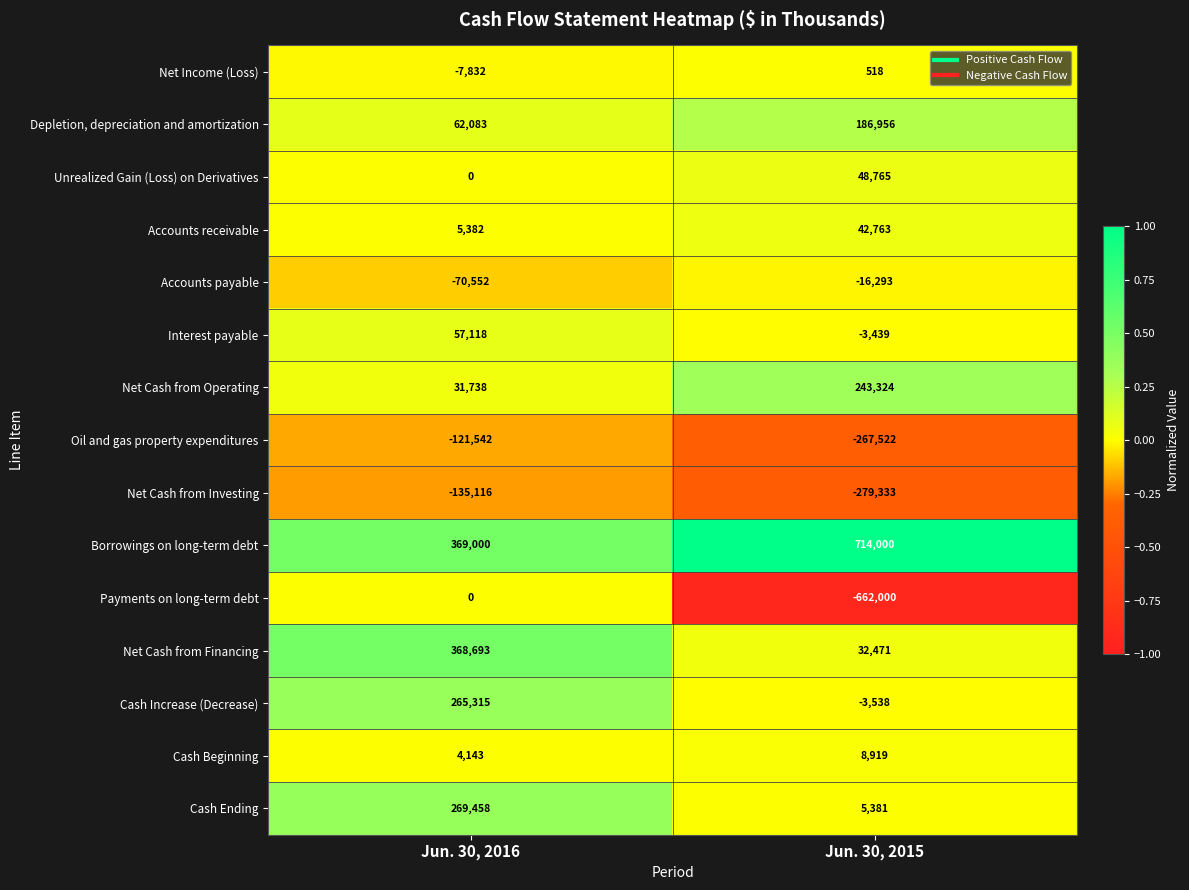

Rank the series by their maximum value, from lowest to highest.

Net Cash from Investing, Oil and gas property expenditures, Accounts payable, Payments on long-term debt, Net Income (Loss), Cash Beginning, Accounts receivable, Unrealized Gain (Loss) on Derivatives, Interest payable, Depletion, depreciation and amortization, Net Cash from Operating, Cash Increase (Decrease), Cash Ending, Net Cash from Financing, Borrowings on long-term debt